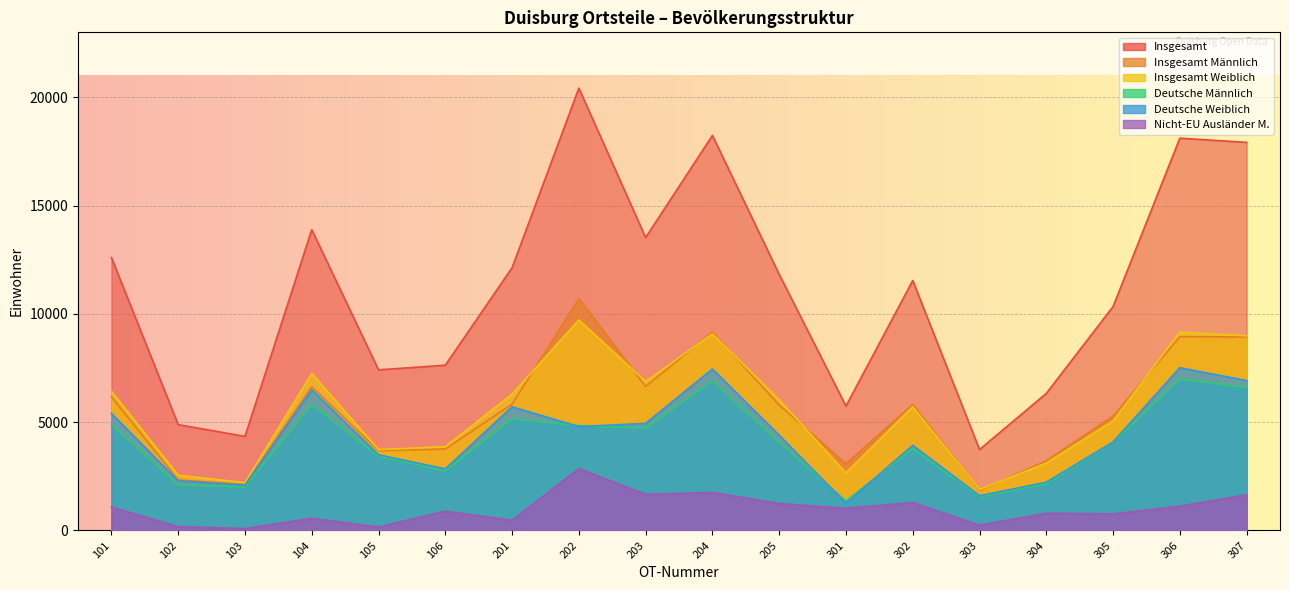

Reading left to right, list all the values displayed in this chart.

Insgesamt: 12599	4887	4346	13888	7417	7631	12133	20422	13526	18239	11824	5745	11541	3737	6329	10339	18114	17920
InsgesamtMaennlich: 6171	2335	2134	6638	3682	3761	5833	10703	6647	9159	5795	3081	5825	1846	3216	5278	8949	8935
InsgesamtWeiblich: 6428	2552	2212	7250	3735	3870	6300	9719	6879	9080	6029	2664	5716	1891	3113	5061	9165	8985
DeutscheMaennlich: 4892	2091	2009	5806	3429	2748	5161	4840	4724	6892	4069	1364	3787	1559	2153	4064	6994	6599
DeutscheWeiblich: 5406	2290	2094	6494	3495	2845	5711	4797	4945	7457	4398	1258	3934	1604	2229	4089	7515	6922
NichtEUAuslaenderMaennlich: 1083	180	89	564	164	892	475	2860	1673	1754	1249	1023	1296	245	799	767	1126	1650